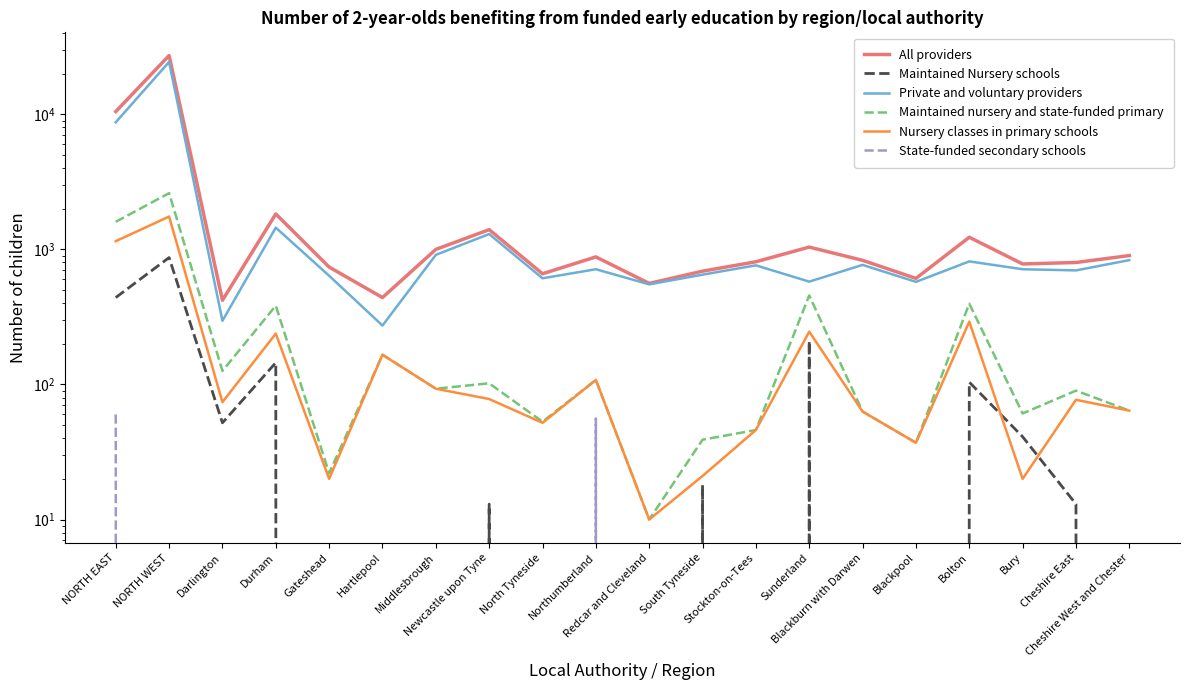

How many lines are shown in the chart?

6